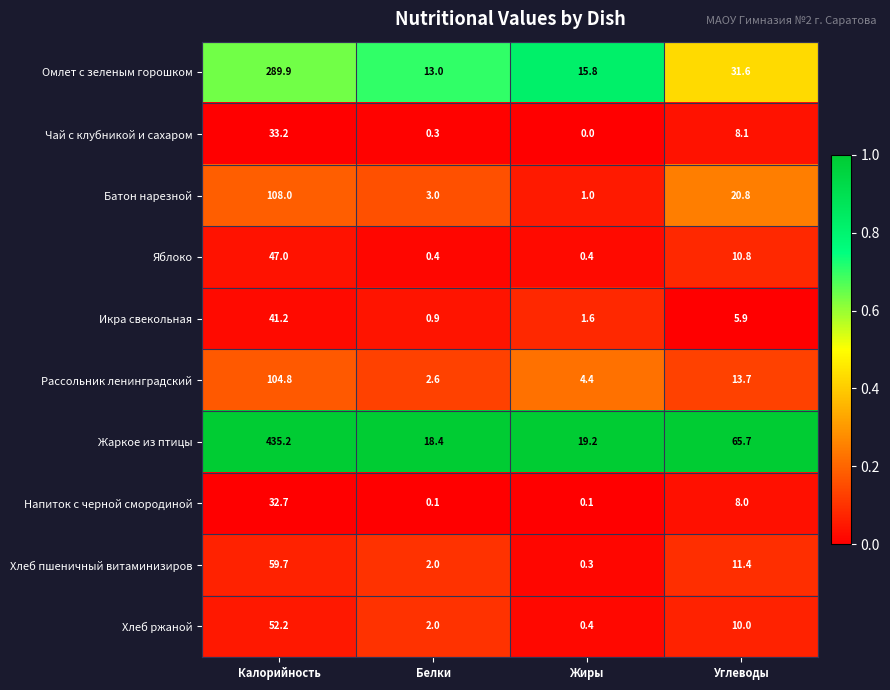

What is the difference between the maximum and minimum values in the Икра свекольная series?

40.3